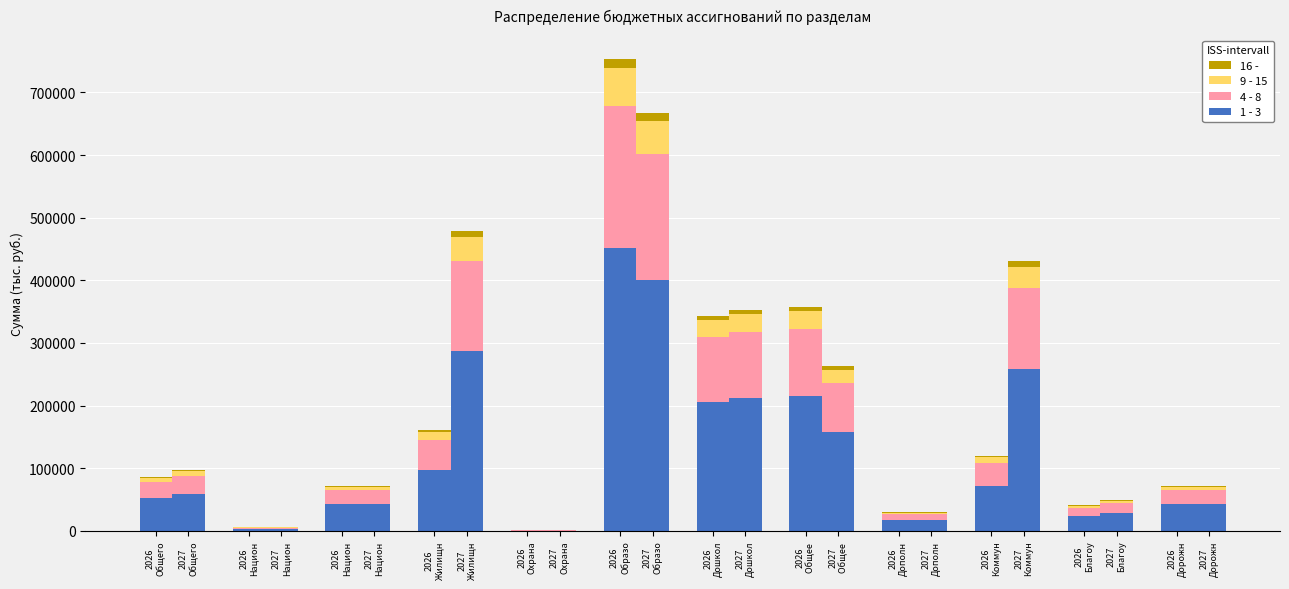

How many bars are there in each group?

4